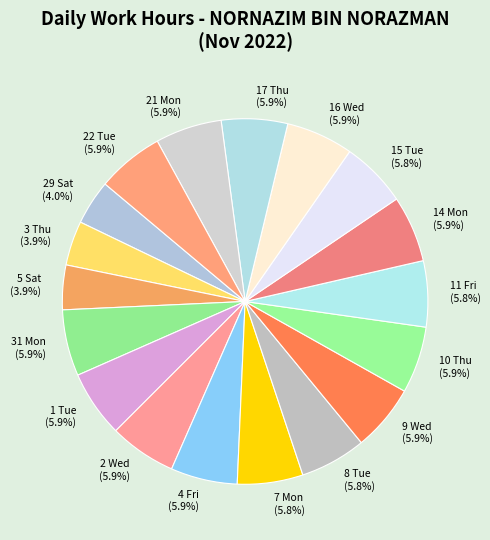

How much of the chart is everything except 2 Wed?

94.1%